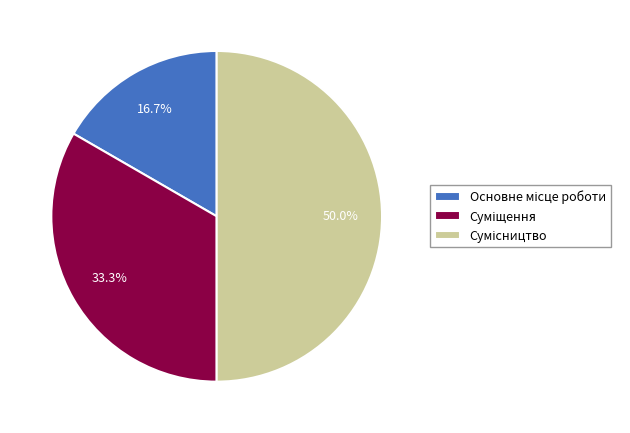

Is it true that Основне місце роботи is 17% of the pie?

True